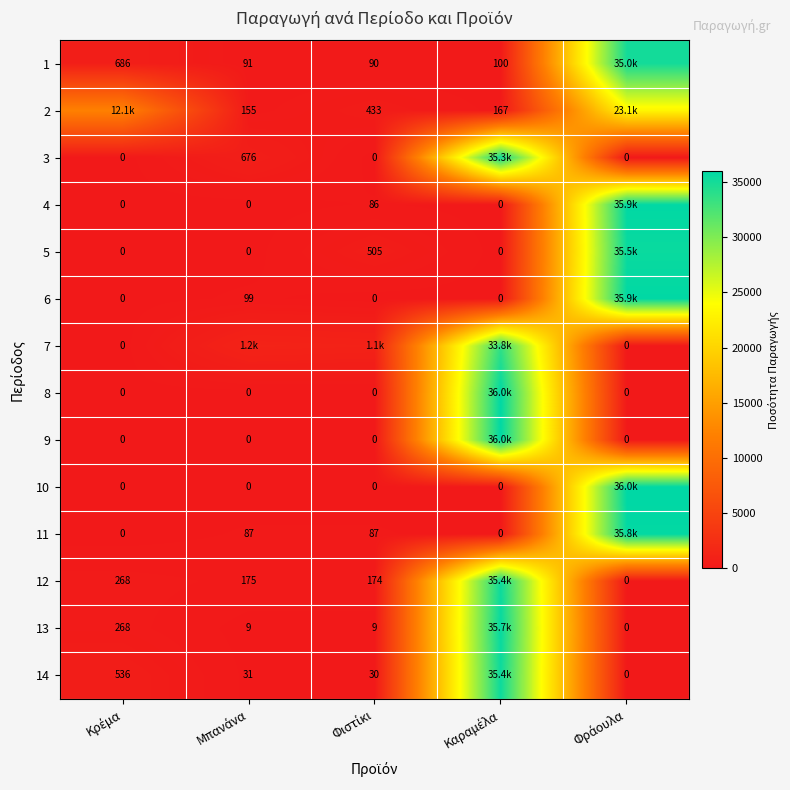

At which category is the sum across all series the highest?

Καραμέλα